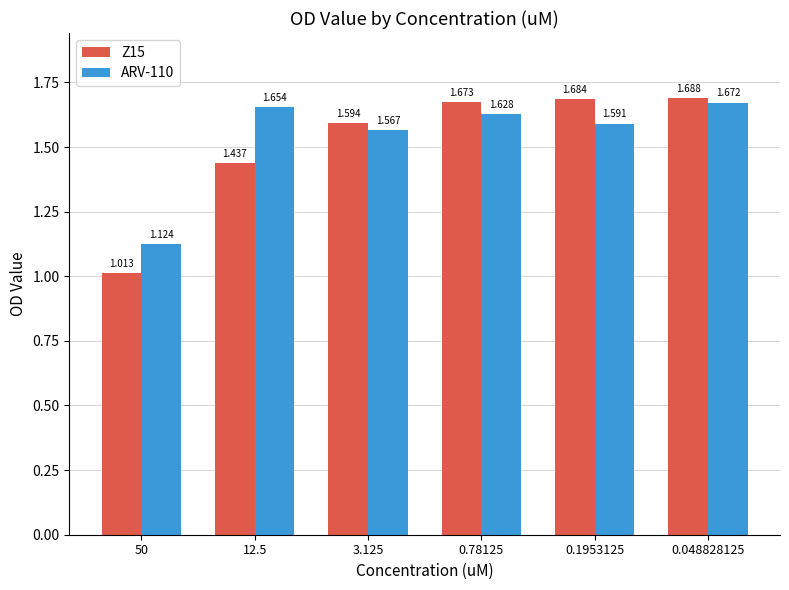

Is the value of Z15 at 50 greater than the value of ARV-110 at 3.125?

No